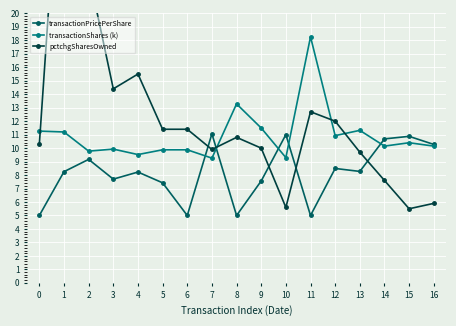

Reading right to left, transcribe all the data shown in this chart.

transactionPricePerShare: 16=10.3	15=10.9	14=10.7	13=8.3	12=8.5	11=5.0	10=11.0	9=7.6	8=5.0	7=11.1	6=5.0	5=7.4	4=8.2	3=7.7	2=9.2	1=8.3	0=5.0
transactionShares (k): 16=10.2	15=10.4	14=10.2	13=11.3	12=10.9	11=18.3	10=9.3	9=11.5	8=13.3	7=9.3	6=9.9	5=9.9	4=9.5	3=9.9	2=9.8	1=11.2	0=11.3
pctchgSharesOwned: 16=5.9	15=5.5	14=7.6	13=9.7	12=12.0	11=12.7	10=5.6	9=10.0	8=10.8	7=9.9	6=11.4	5=11.4	4=15.5	3=14.4	2=23.0	1=37.0	0=10.3